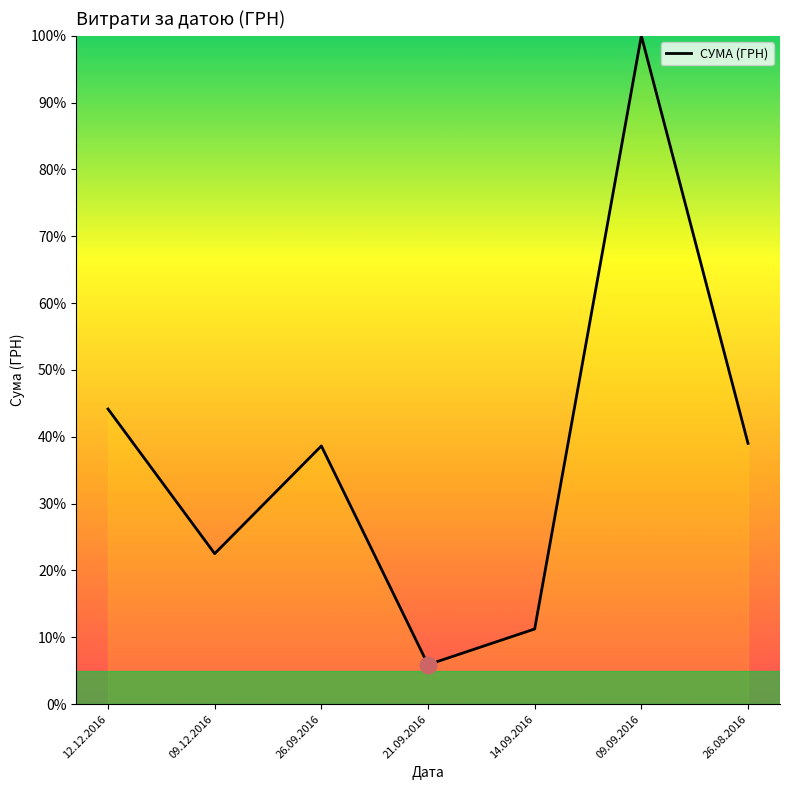

What is the ratio of the value at 09.09.2016 to the value at 26.08.2016?

2.6